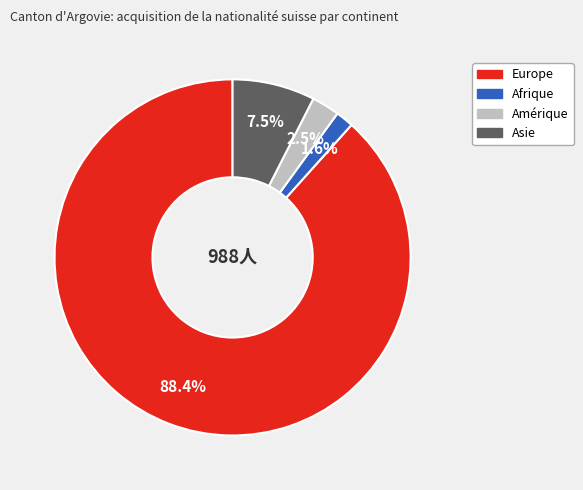

Is there any slice that represents more than half of the pie?

Yes